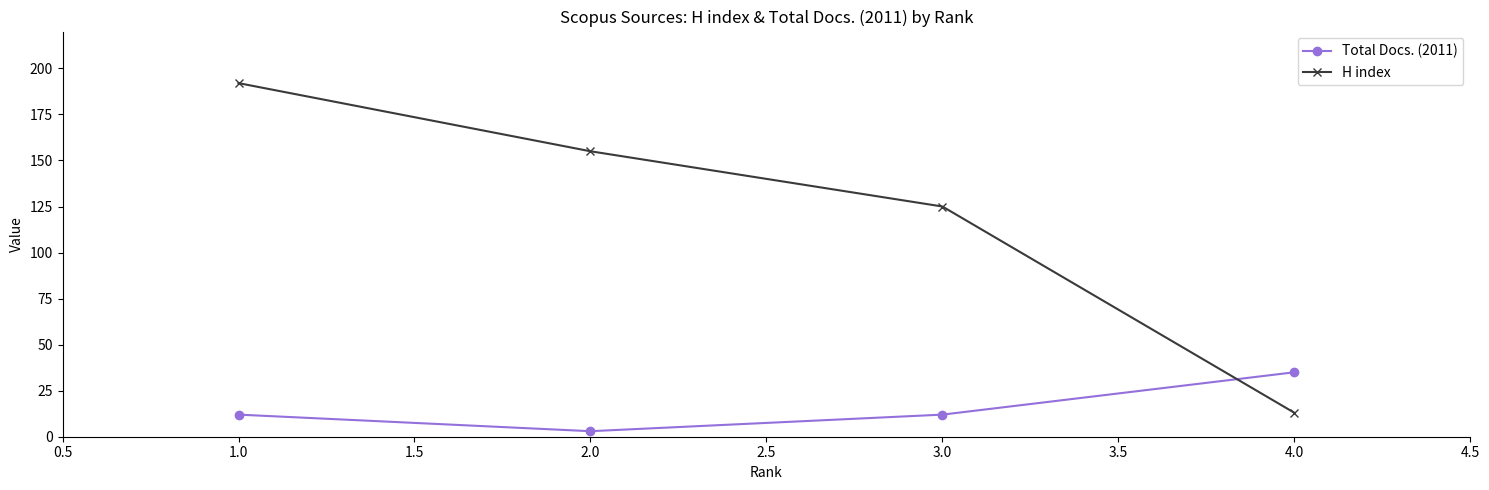

What are all the series names shown in the legend?

Total Docs. (2011), H index